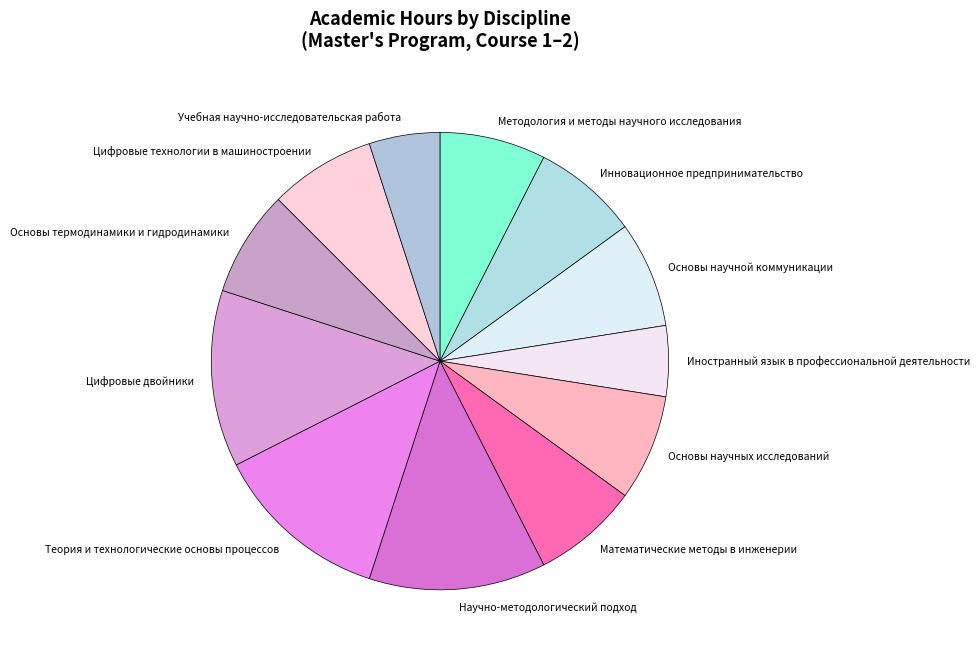

Which has a higher value, Основы термодинамики и гидродинамики or Цифровые двойники?

Цифровые двойники